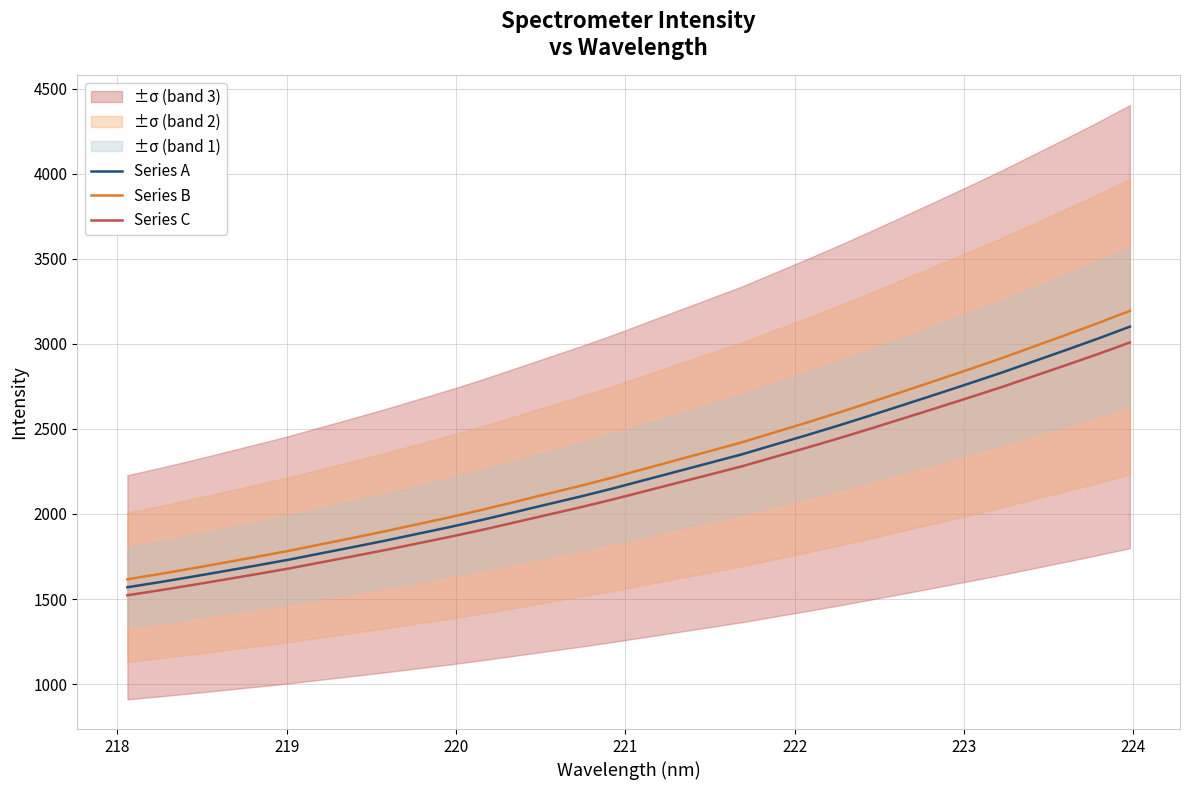

Is this an area chart (filled region under the line)?

No